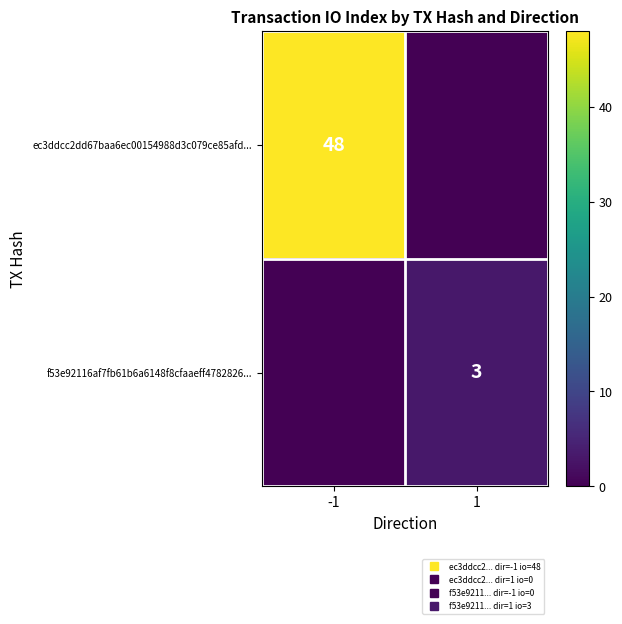

The value of ec3ddcc2dd67baa6ec00154988d3c079ce85afd... at 1 is -22. True or false?

False